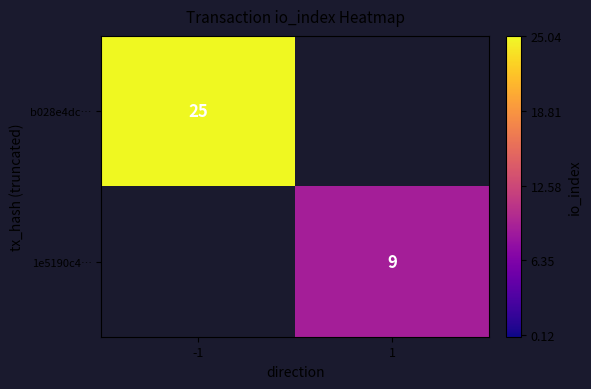

Is it true that b028e4dc… equals 12 at -1?

False